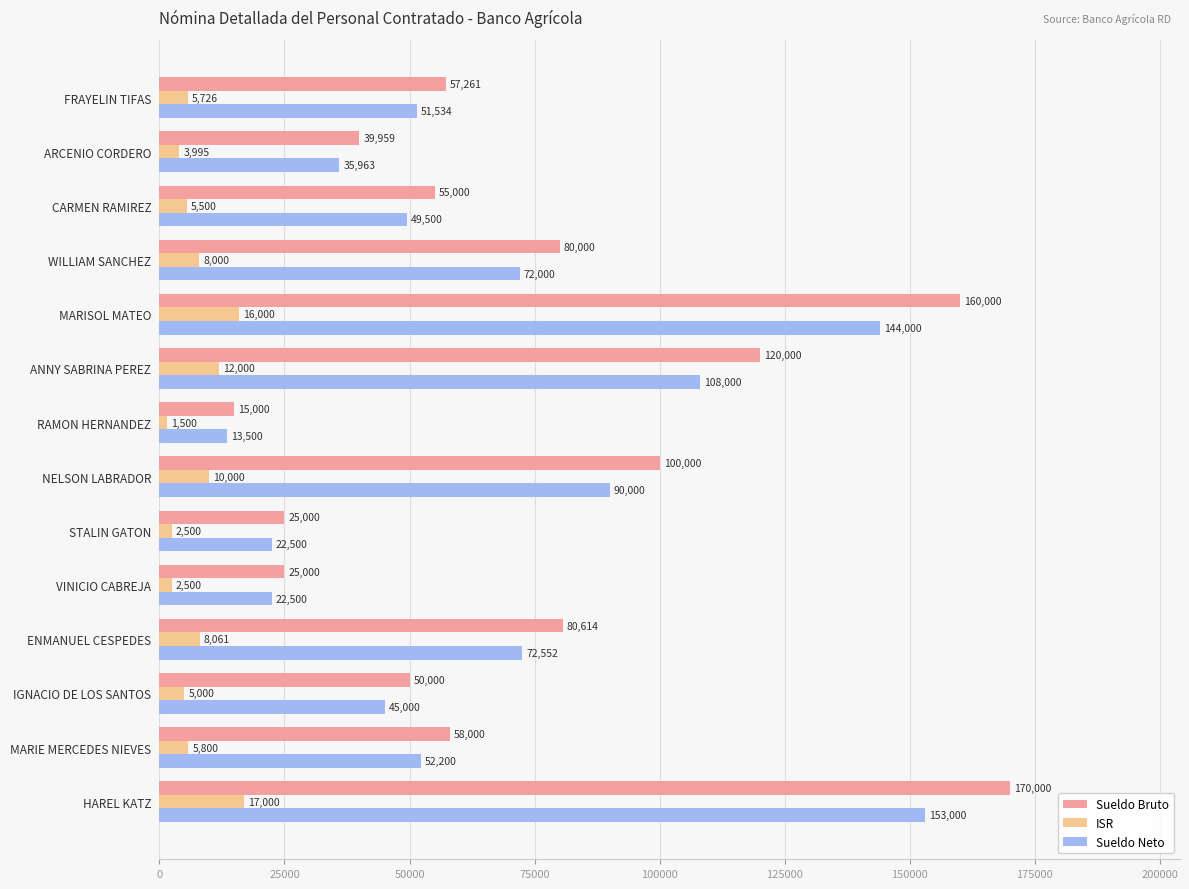

Which series has the largest range (max minus min)?

Sueldo Bruto